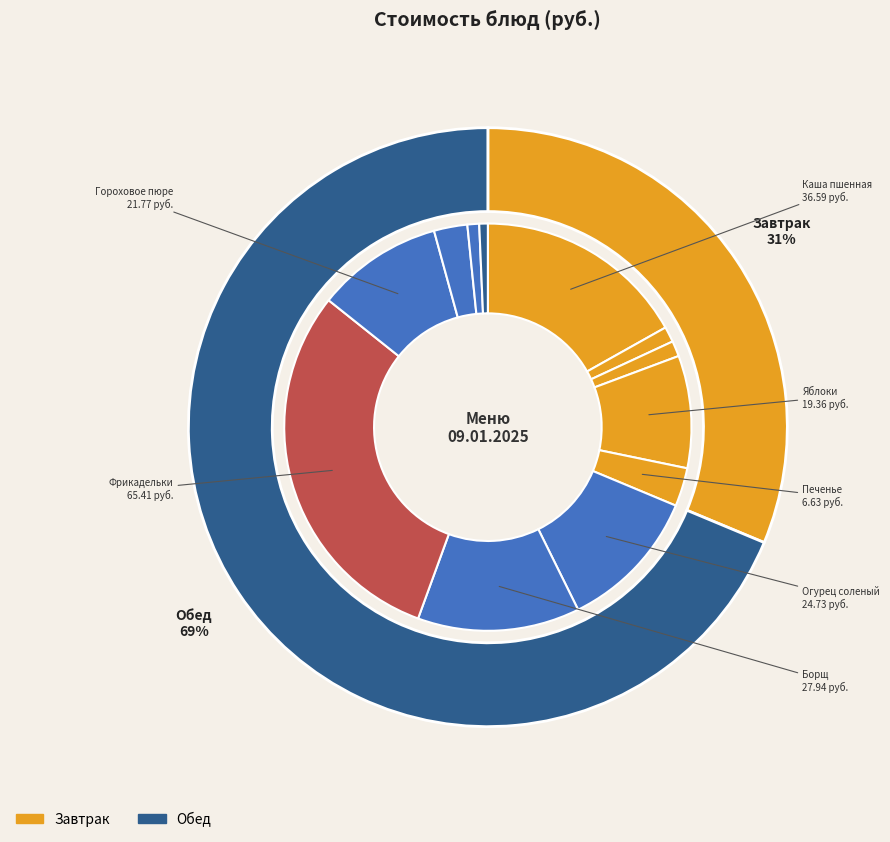

What is the ratio of the value at Яблоки to the value at Печенье?

2.9